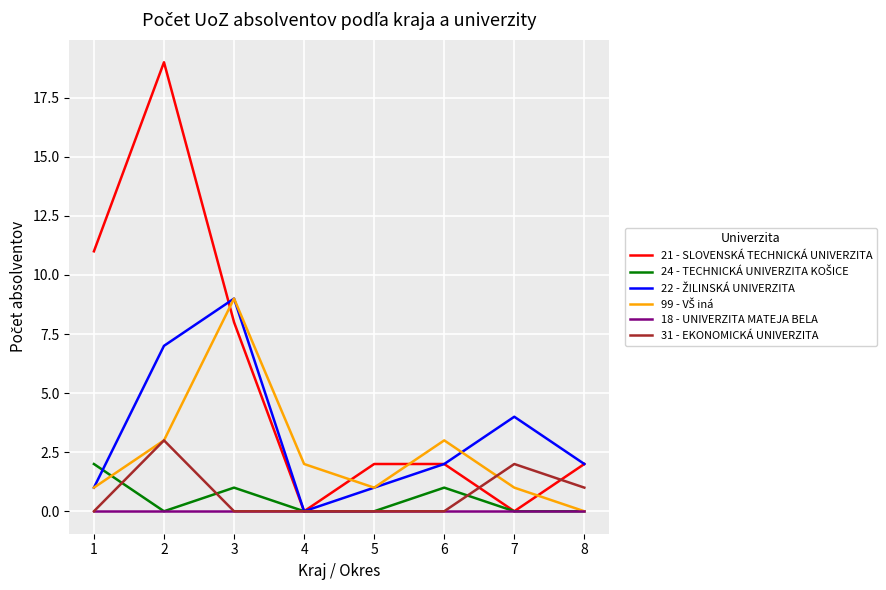

At which category is the sum across all series the highest?

2